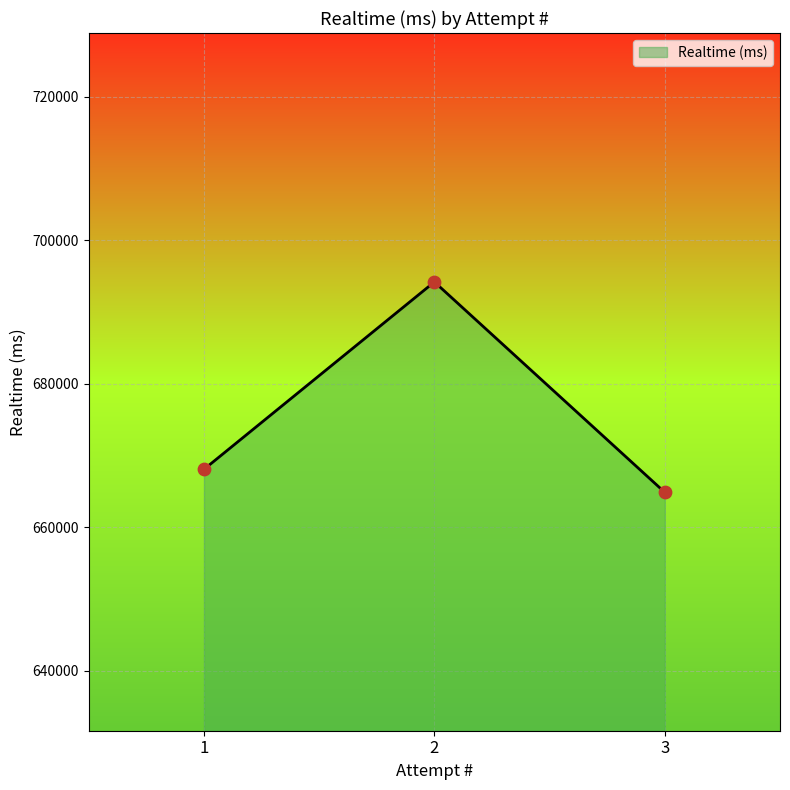

What is the change in value from 2 to 3?

-29345